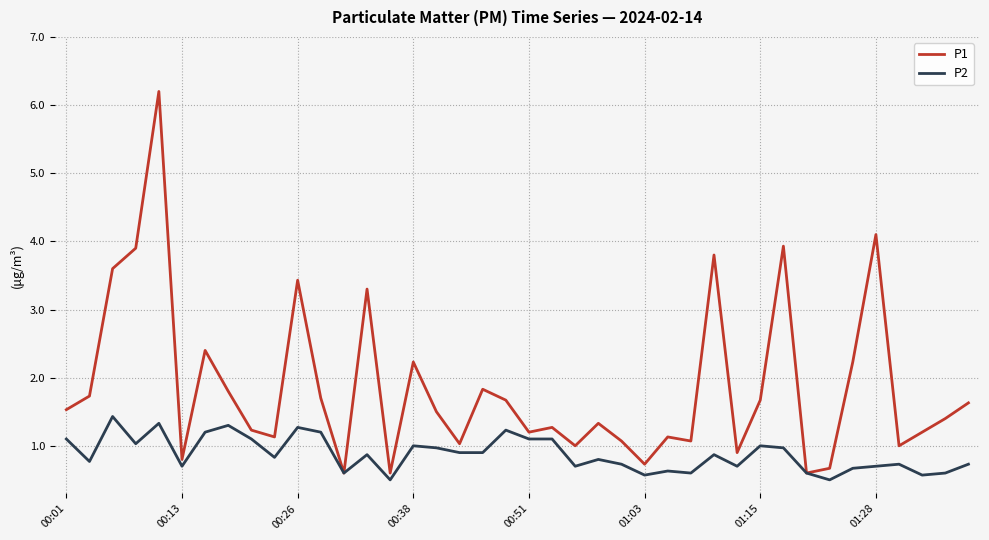

List the series in order of their peak value, highest first.

P1, P2